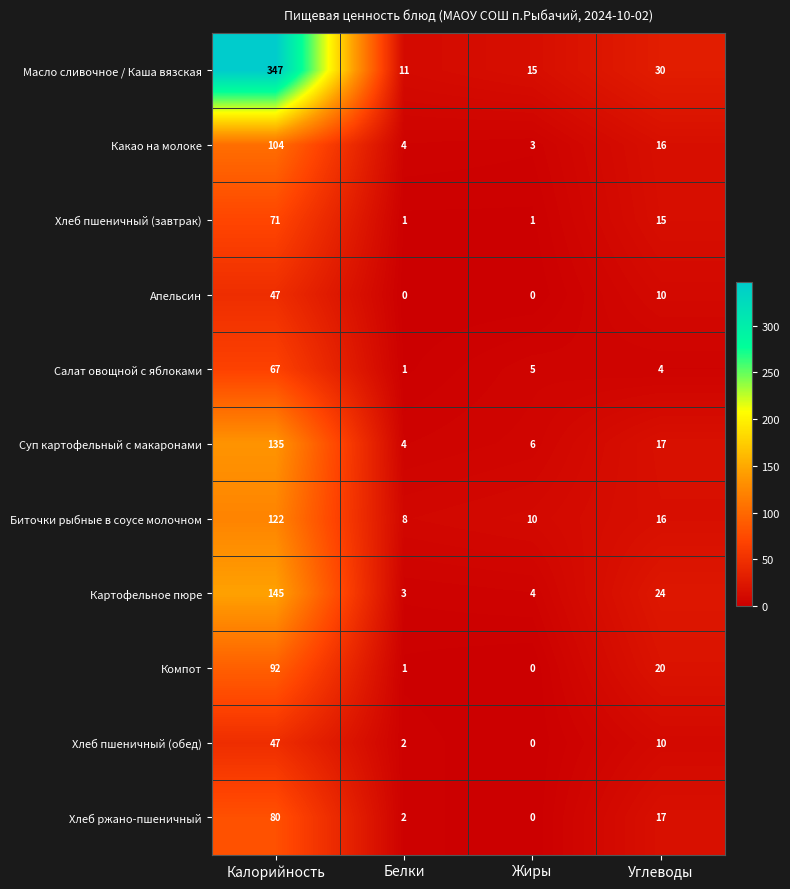

What is the total value across all series at Углеводы?

179